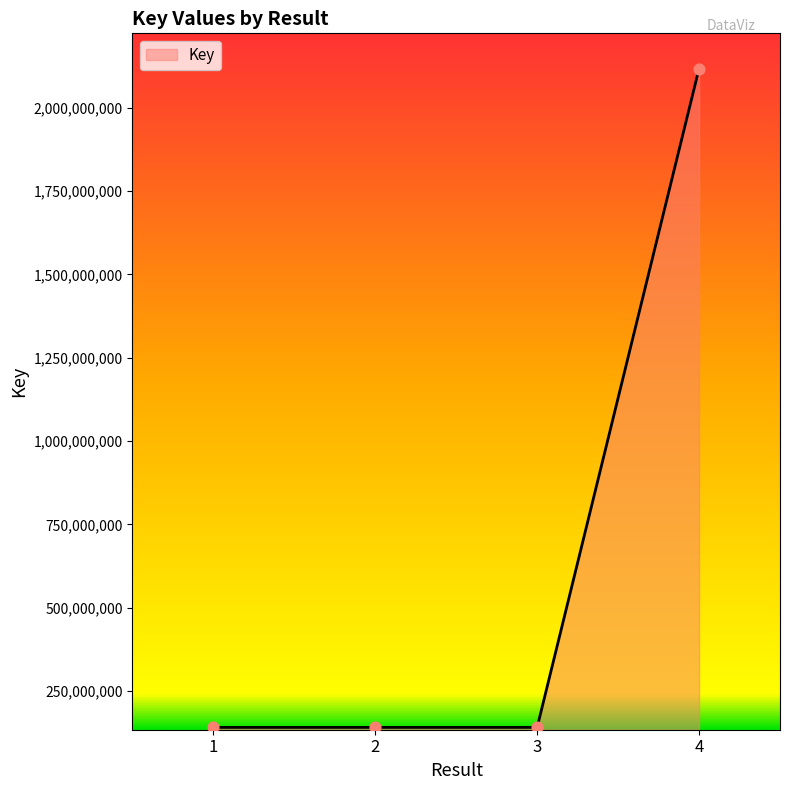

Between 4 and 1, which is larger?

4